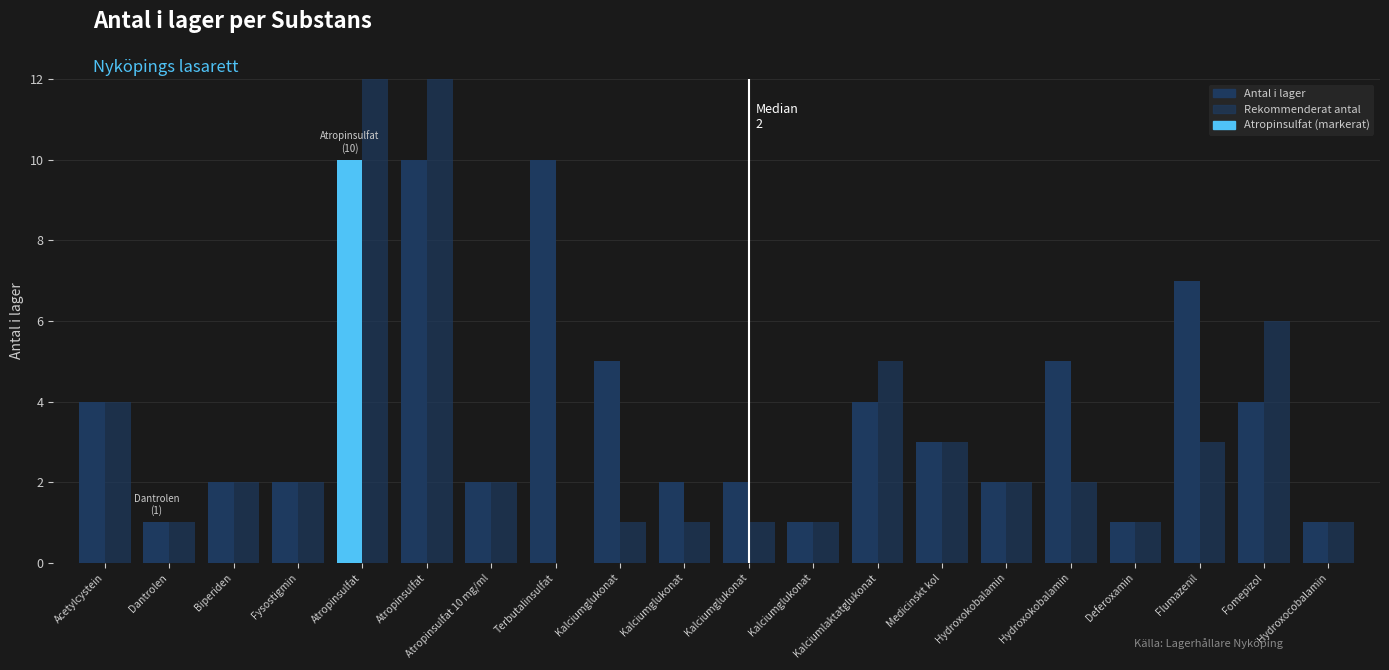

How many Antal i lager values are between 2 and 5?

12